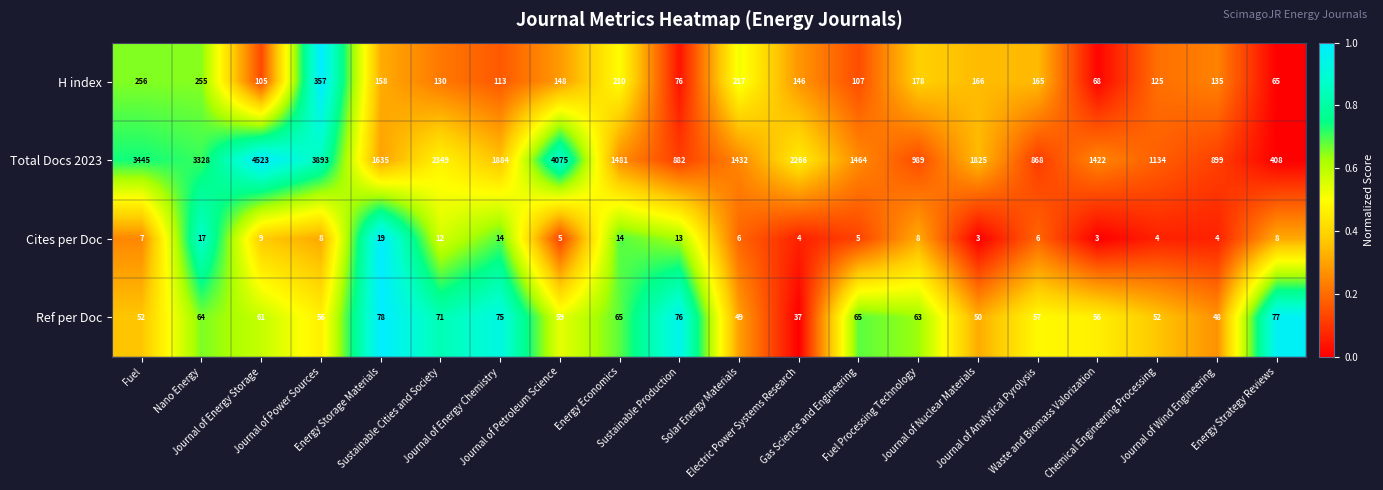

What is the difference between the maximum and minimum values in the Total Docs 2023 series?

4115